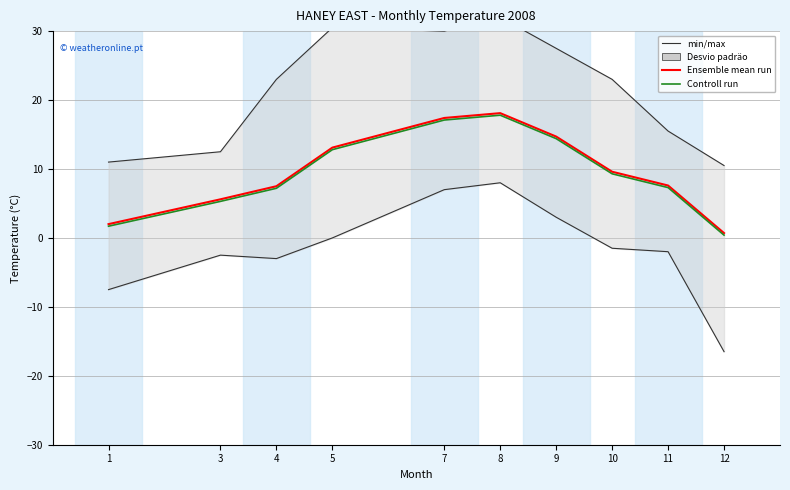

True or false: Ensemble mean run and Controll run cross at least once.

False